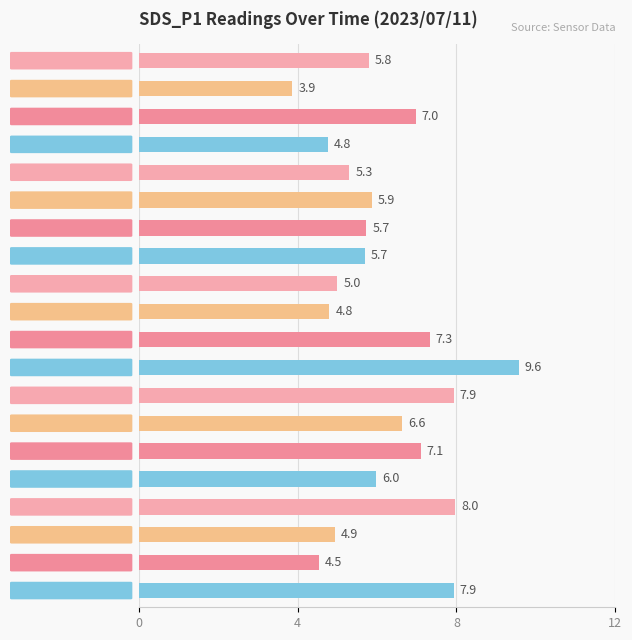

What is the greatest value displayed?

9.6